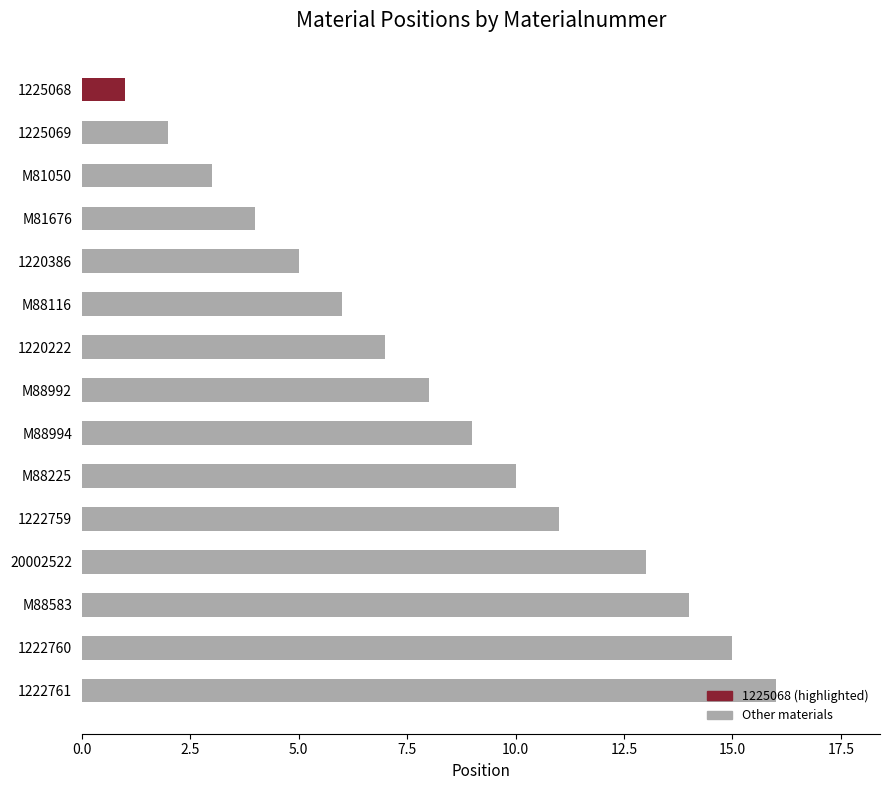

What is the greatest value displayed?

16